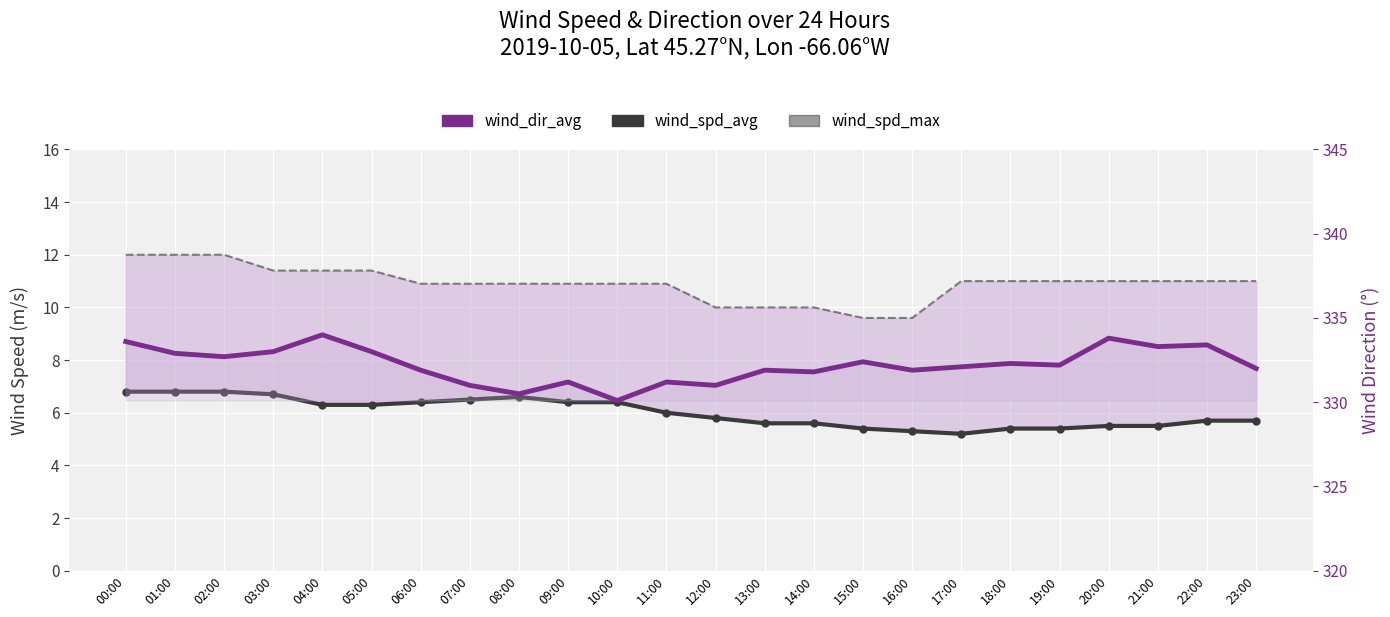

Where is wind_dir_avg nearest to the value 332?

23:00